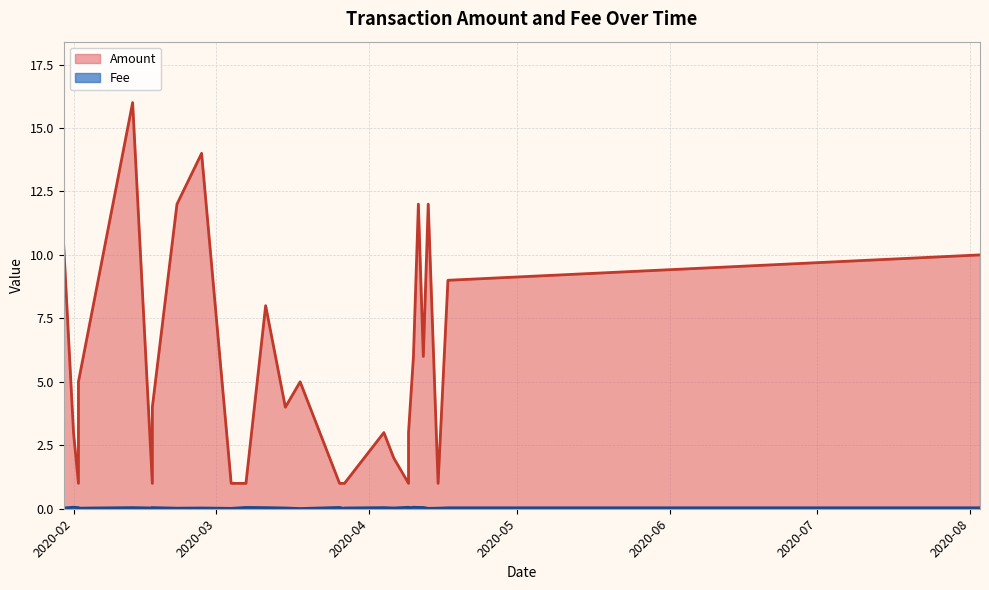

What is the difference between the maximum and minimum values?

15.0